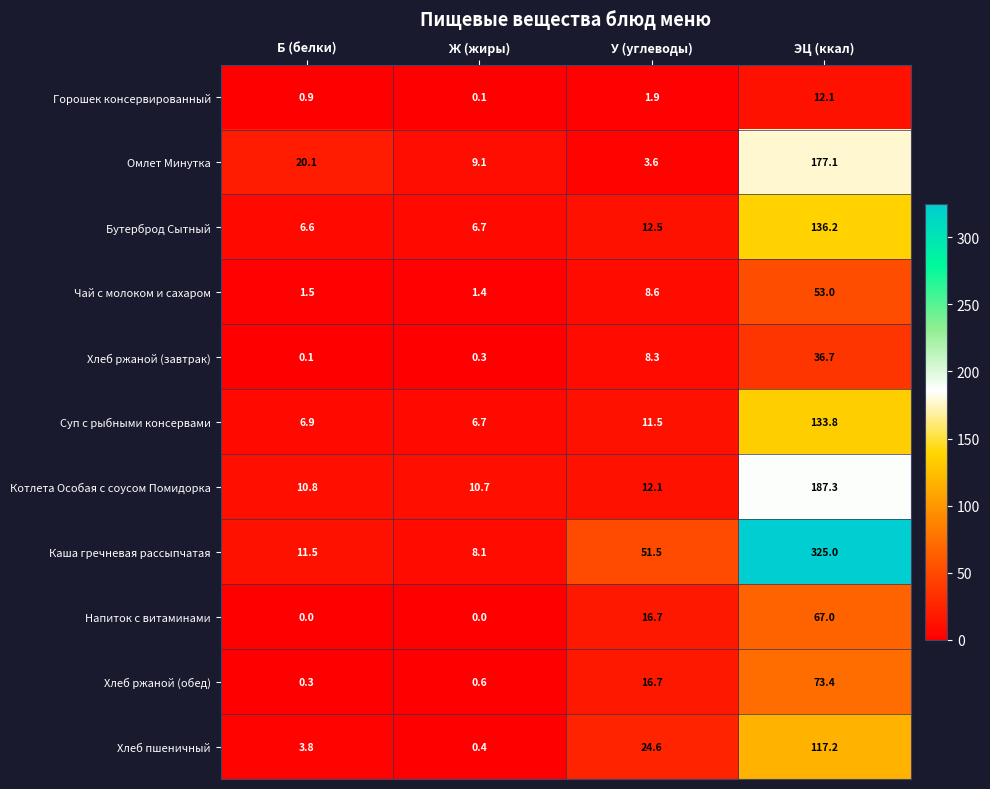

At which label does Напиток с витаминами reach its peak?

ЭЦ (ккал)